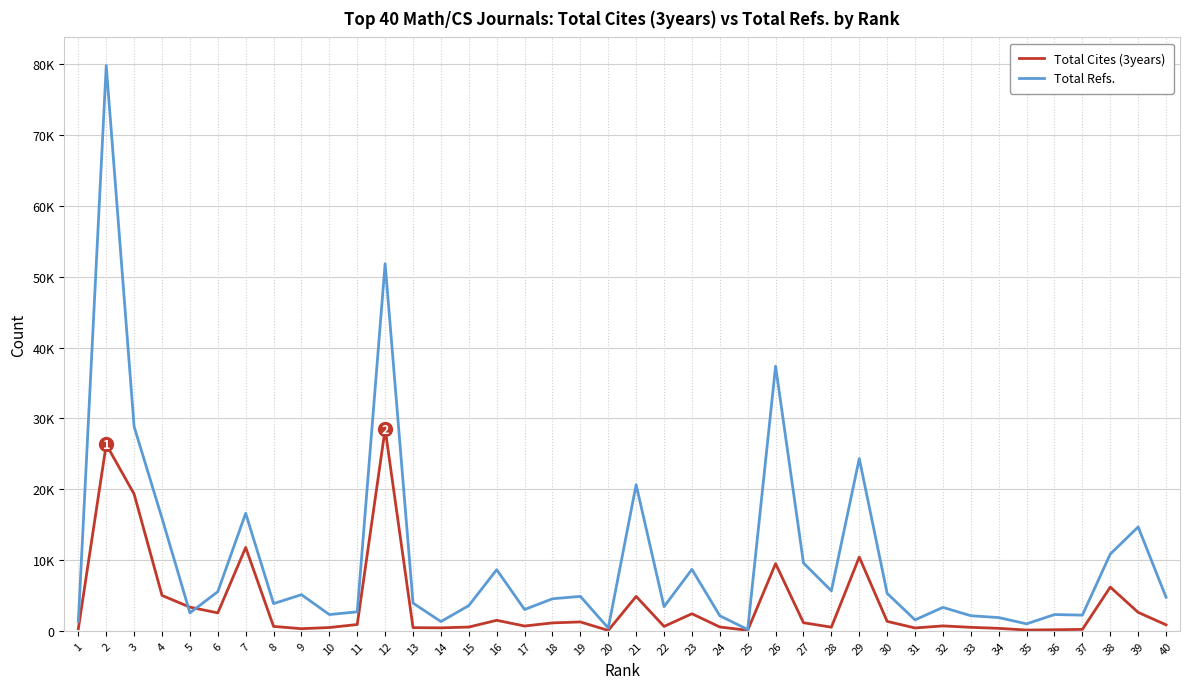

What are all the series names shown in the legend?

Total Cites (3years), Total Refs.